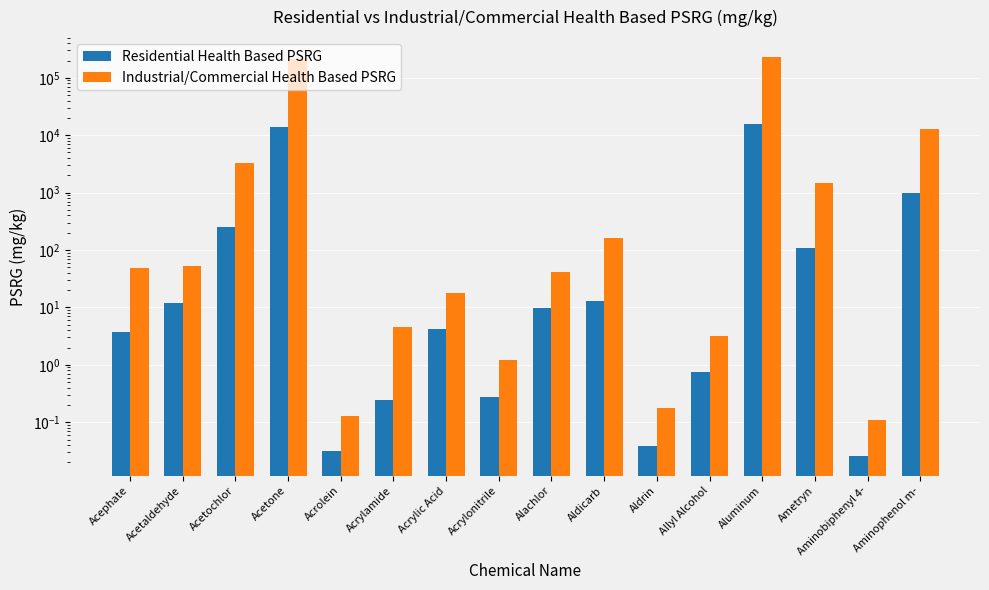

What is the value of the Industrial/Commercial Health Based PSRG bar at the 10th from the left?

160.0